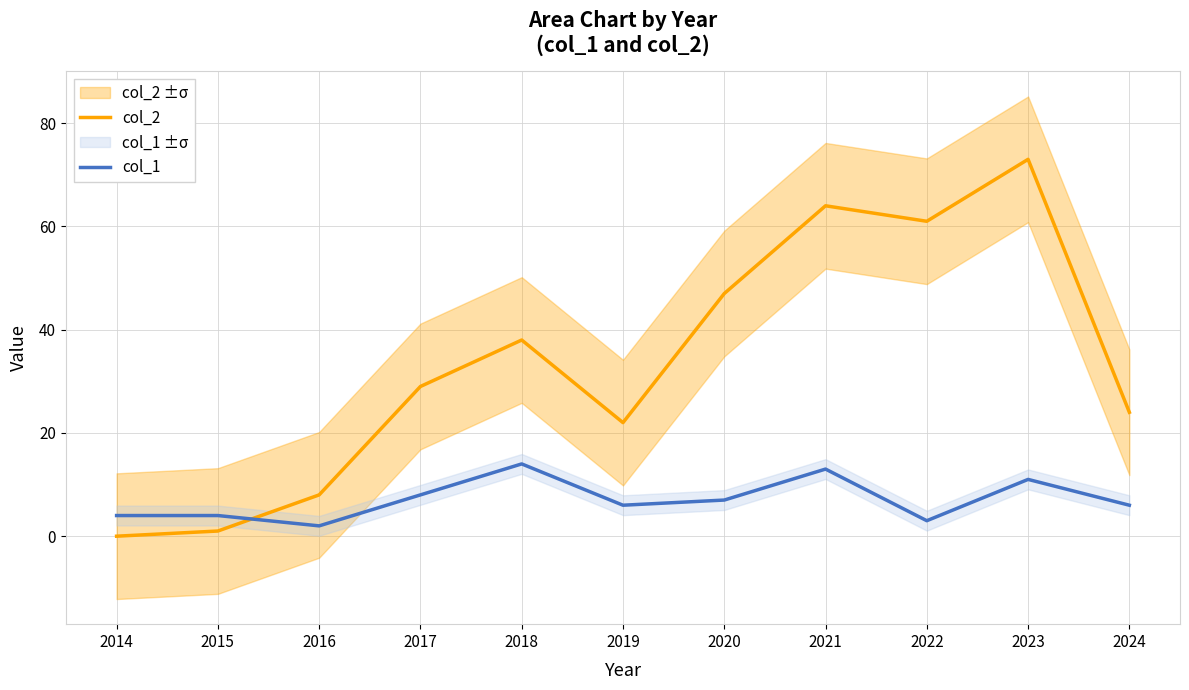

What is the sum of all col_1 values?

78